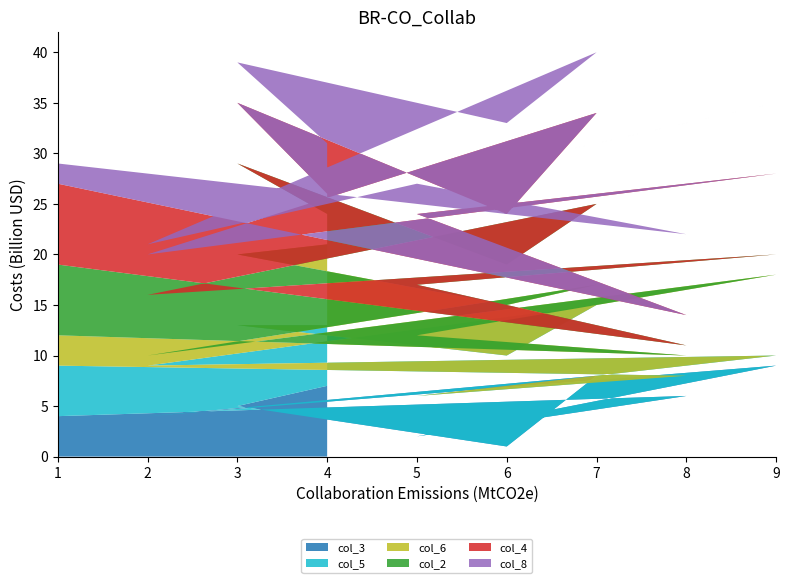

Reading left to right, what are all the values shown in this chart?

col_3: 7	5	1	8	4	9	2	6	4
col_5: 6	8	9	7	5	1	4	2	5
col_6: 8	7	5	2	1	8	6	2	3
col_2: 3	9	4	8	6	2	5	1	7
col_4: 2	6	5	9	4	8	7	3	8
col_8: 5	4	9	6	1	7	3	8	2